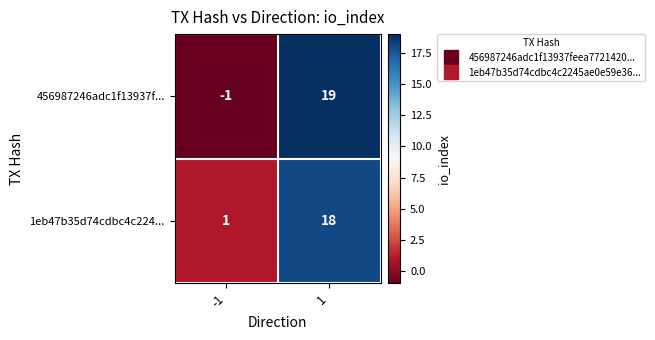

What is the smallest value displayed?

-1